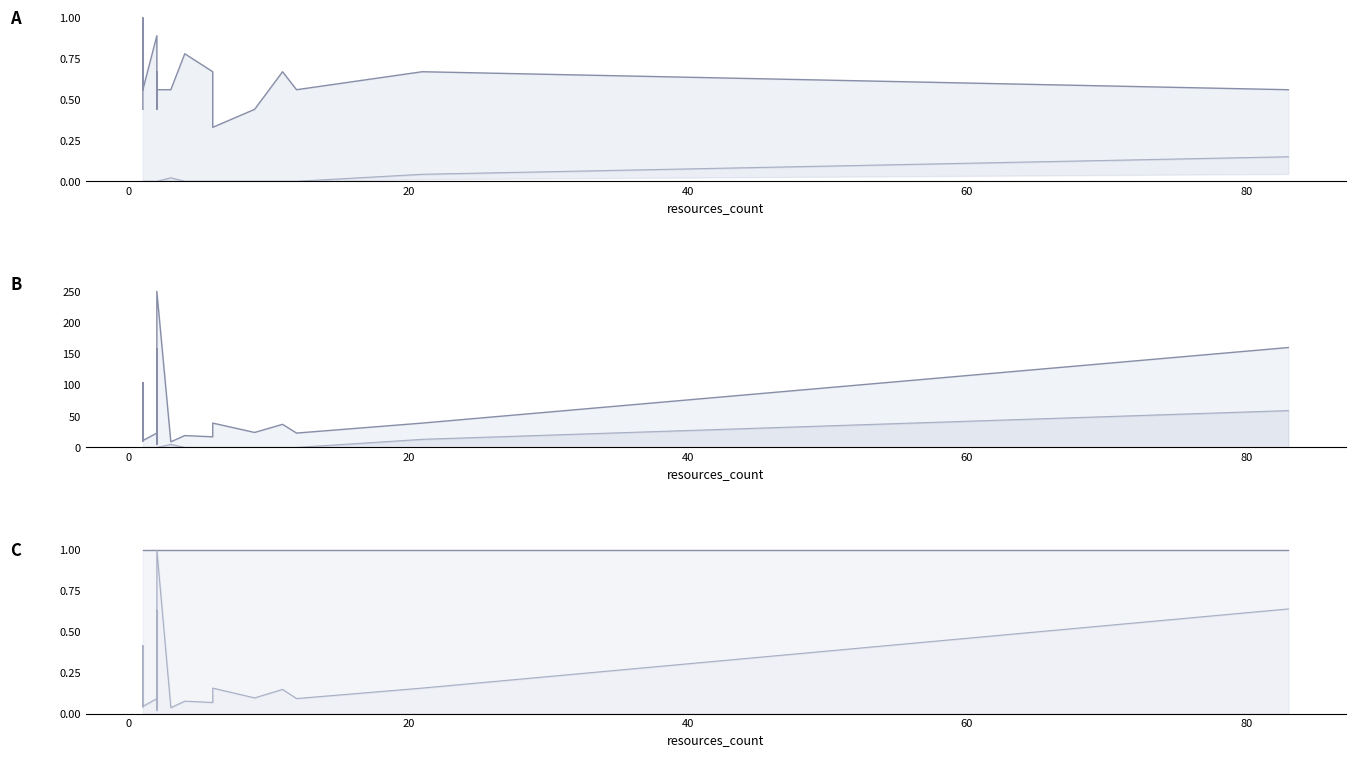

True or false: discussions+followers+reuses line has more than 1 interior local peaks.

False